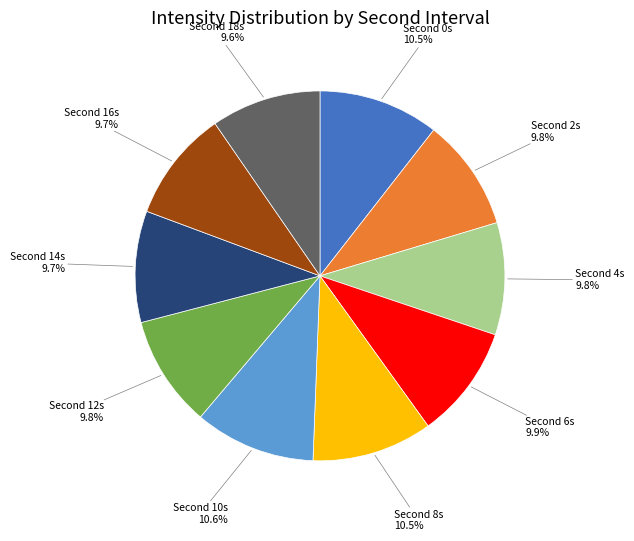

Does any single category account for the majority?

No